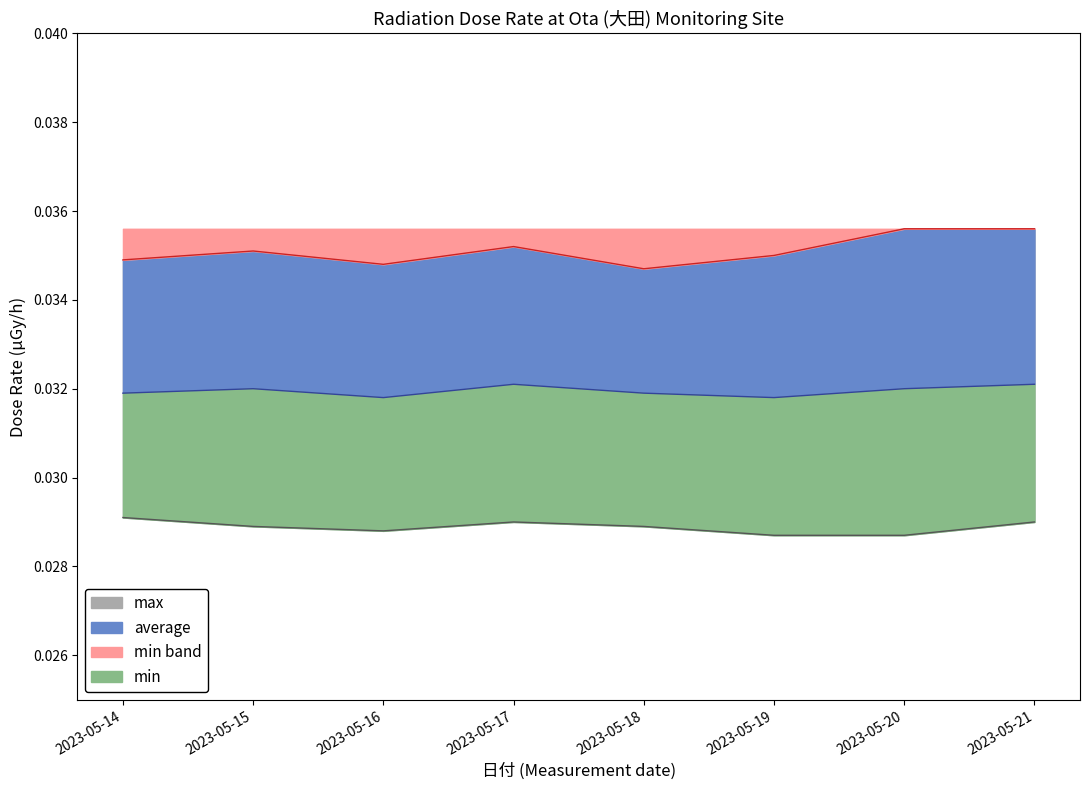

What is the sum of the min values at 2023-05-20 and 2023-05-16?

0.1